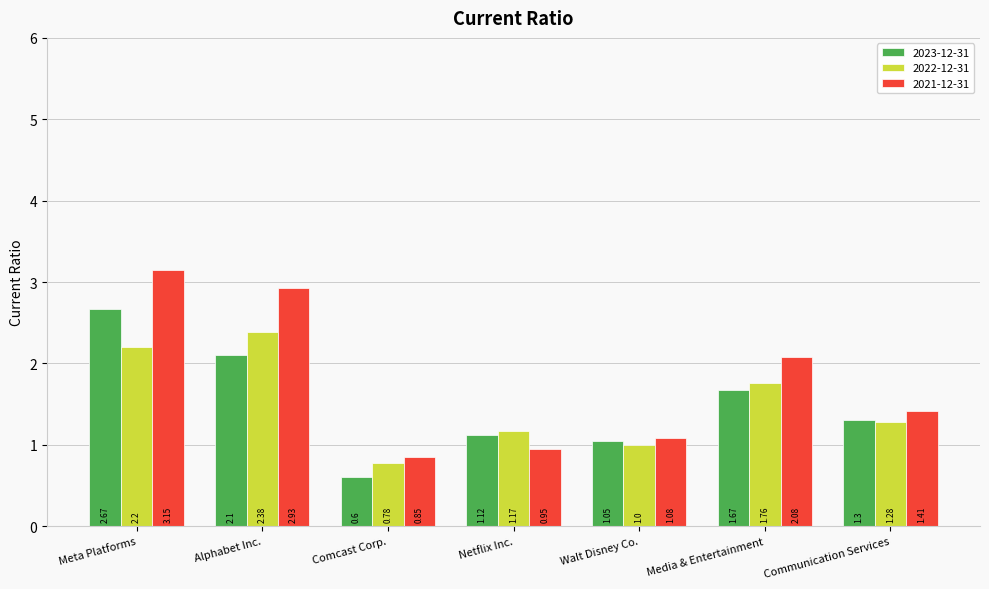

At Alphabet Inc., list the series in order from smallest to largest.

2023-12-31, 2022-12-31, 2021-12-31